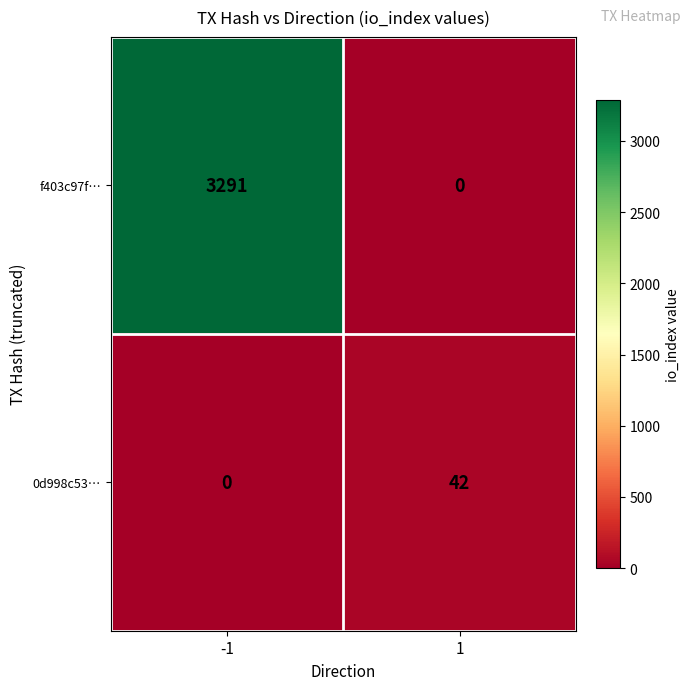

What is the difference between the maximum and minimum values in the 0d998c53… series?

42